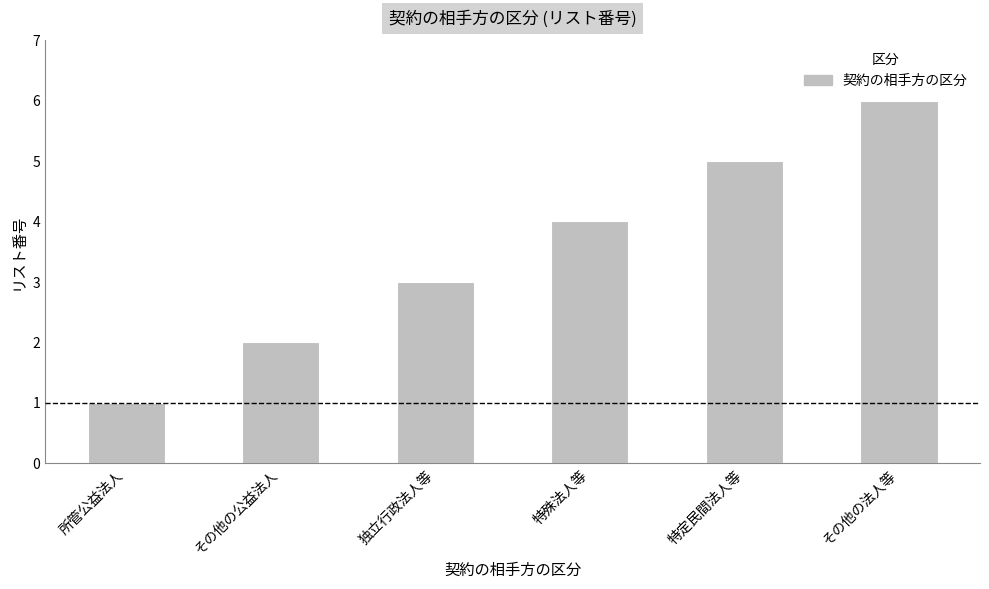

Rank the categories by value from lowest to highest.

所管公益法人, その他の公益法人, 独立行政法人等, 特殊法人等, 特定民間法人等, その他の法人等